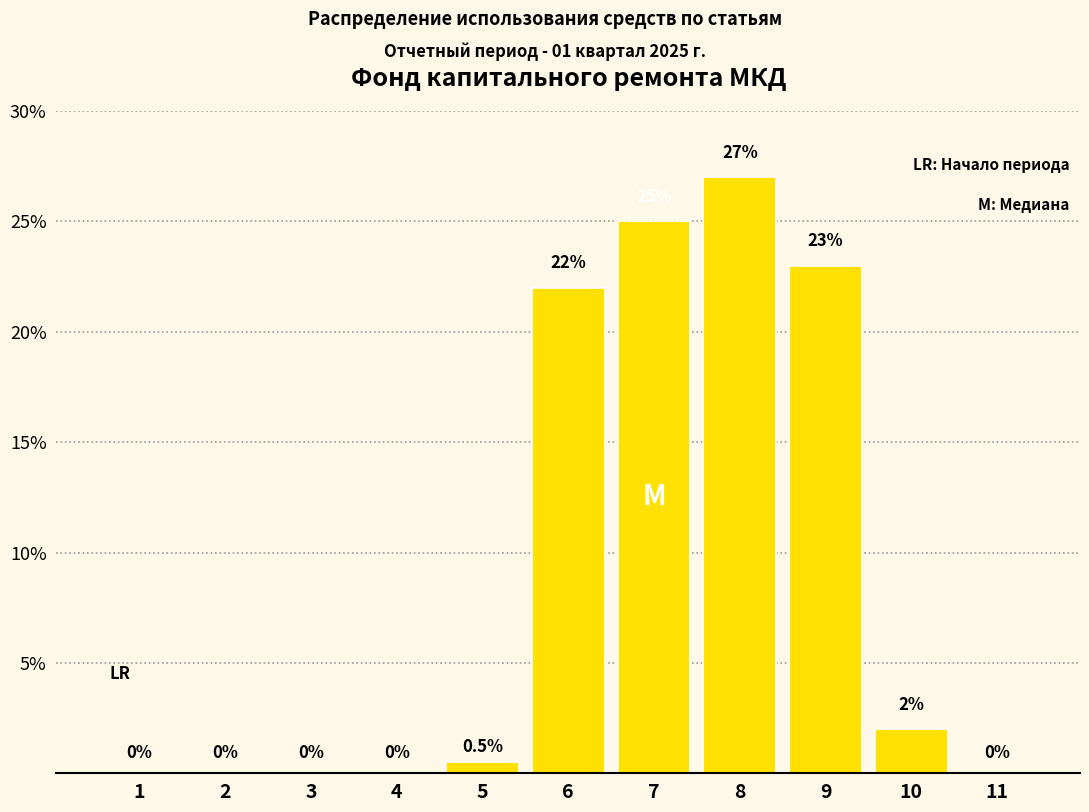

Reading left to right, what are all the values shown in this chart?

1=0.0	2=0.0	3=0.0	4=0.0	5=0.5	6=22.0	7=25.0	8=27.0	9=23.0	10=2.0	11=0.0